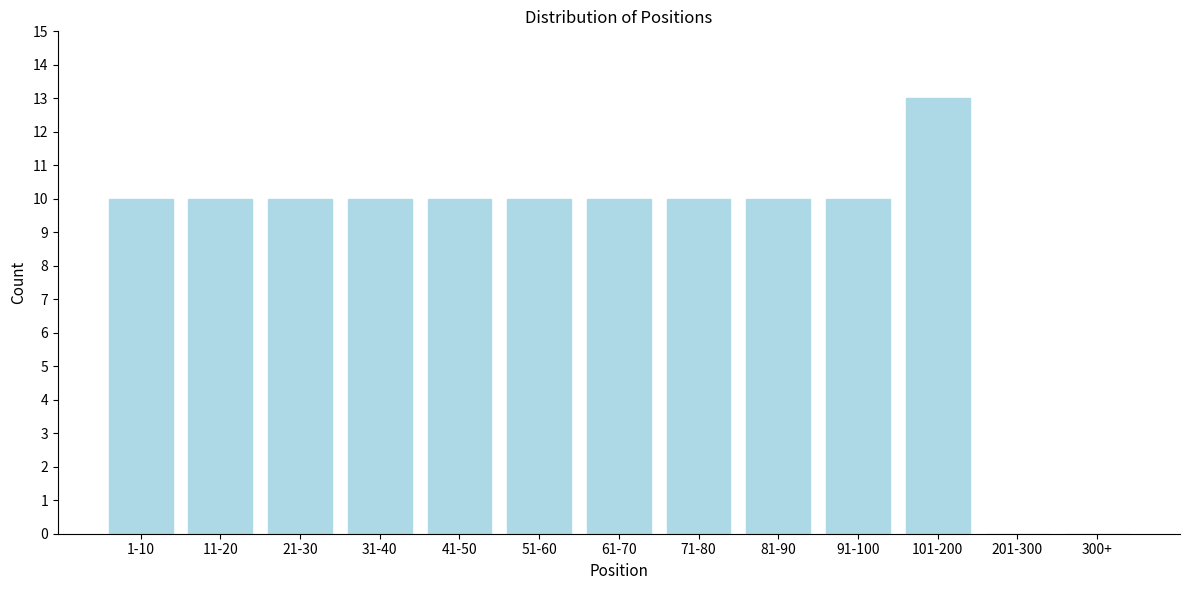

Reading left to right, extract all data points from this chart.

1-10=10	11-20=10	21-30=10	31-40=10	41-50=10	51-60=10	61-70=10	71-80=10	81-90=10	91-100=10	101-200=13	201-300=0	300+=0